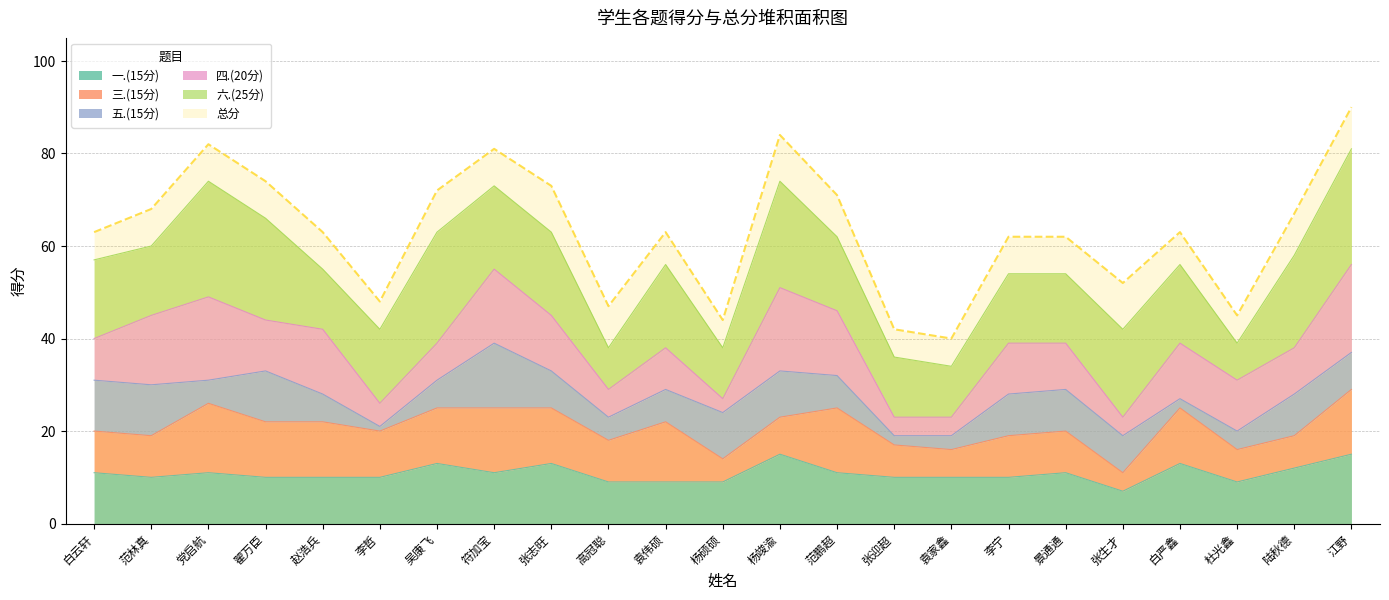

Which series has the widest spread of values?

总分